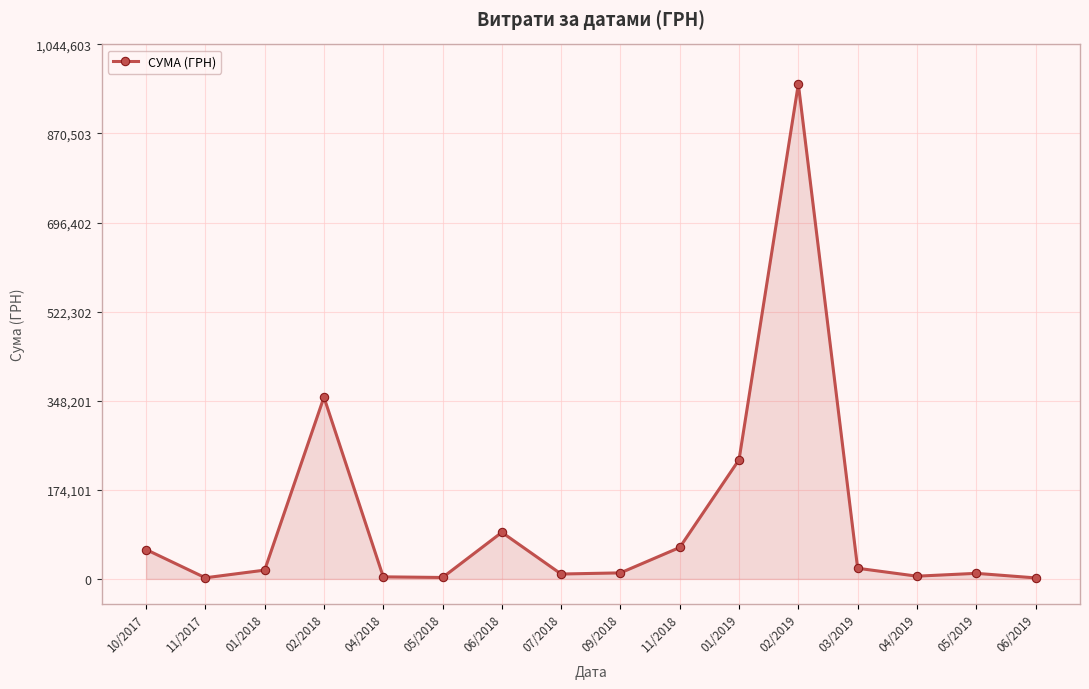

At which category does the chart reach its peak across all series?

02/2019